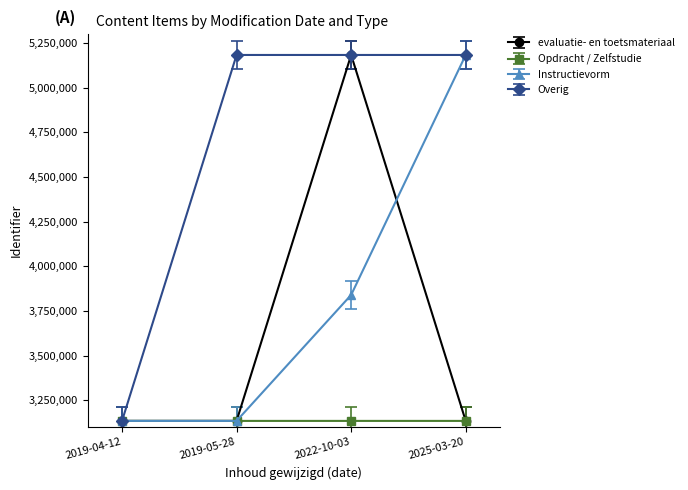

What are all the series names shown in the legend?

evaluatie- en toetsmateriaal, Opdracht / Zelfstudie, Instructievorm, Overig